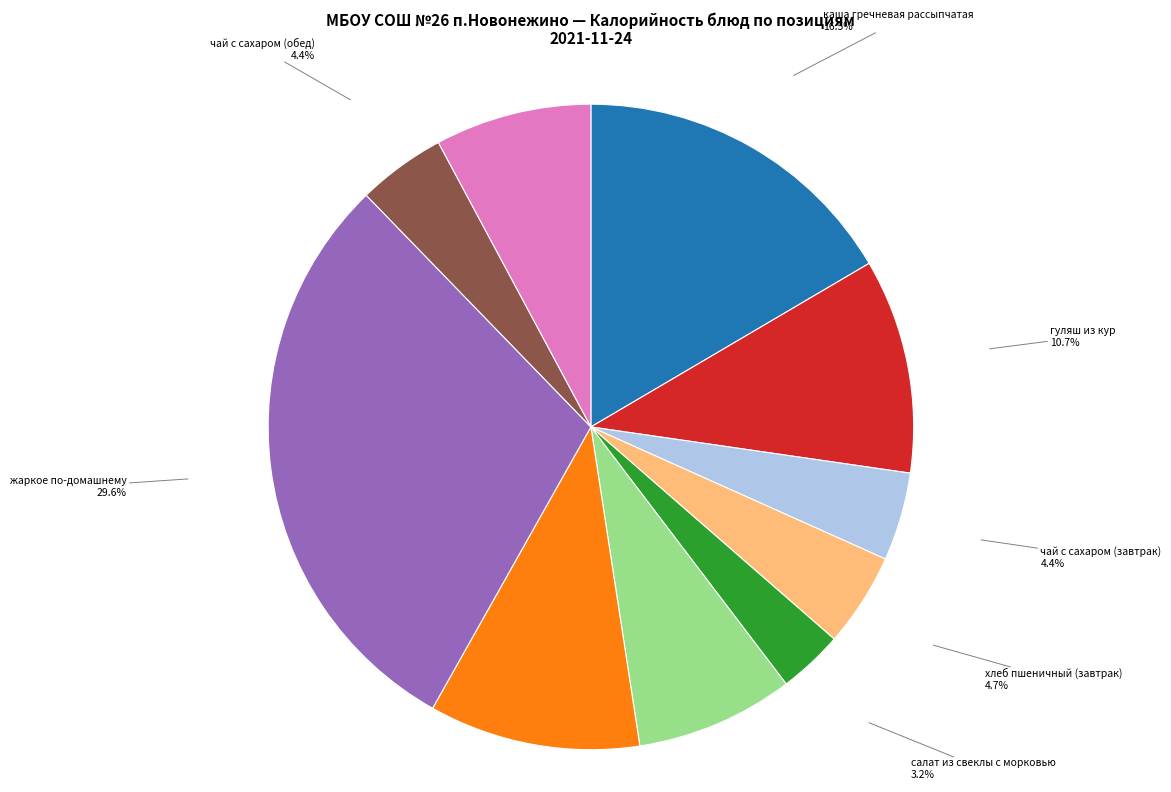

Does any single category account for the majority?

No